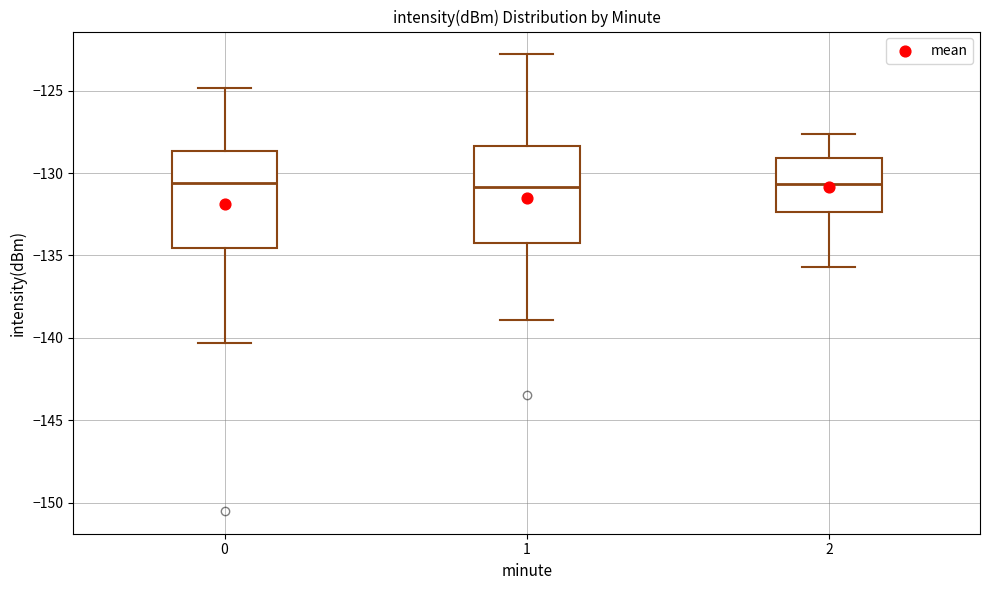

Reading left to right, read every box against the y-axis: the position of its median line, the range the box covers, and the ends of its whiskers. The values are not printed on the chart, so give them approximately, as read against the axis.

0: median -130.5, box -134.5 to -128.5, whiskers -140.5 to -125.0
1: median -131.0, box -134.0 to -128.5, whiskers -139.0 to -123.0
2: median -130.5, box -132.5 to -129.0, whiskers -135.5 to -127.5